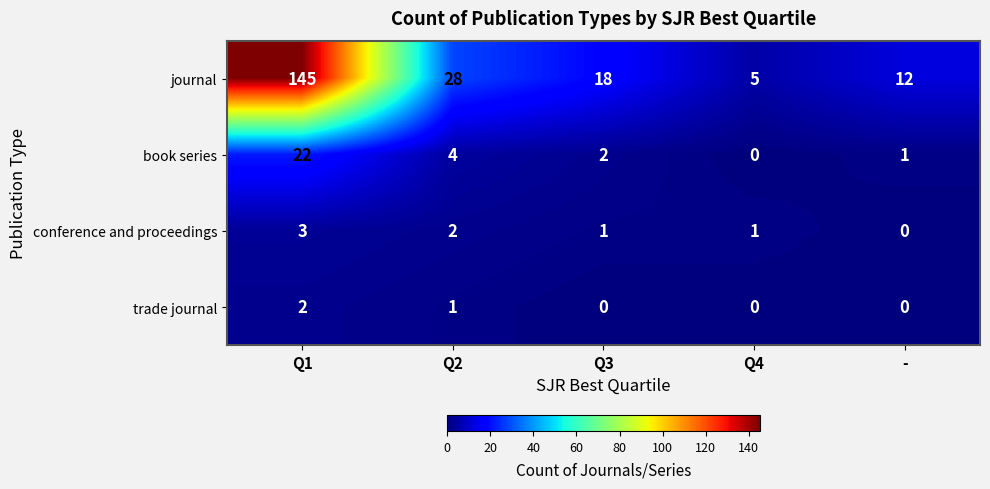

True or false: journal has a value of 8 at Q3.

False